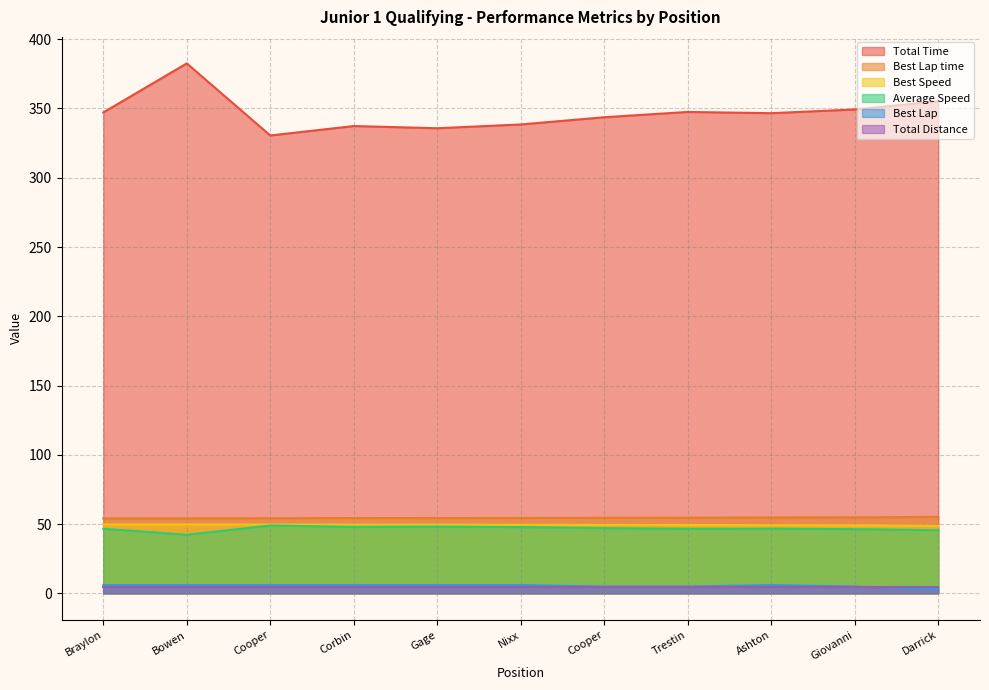

Count the number of data series in this chart.

6